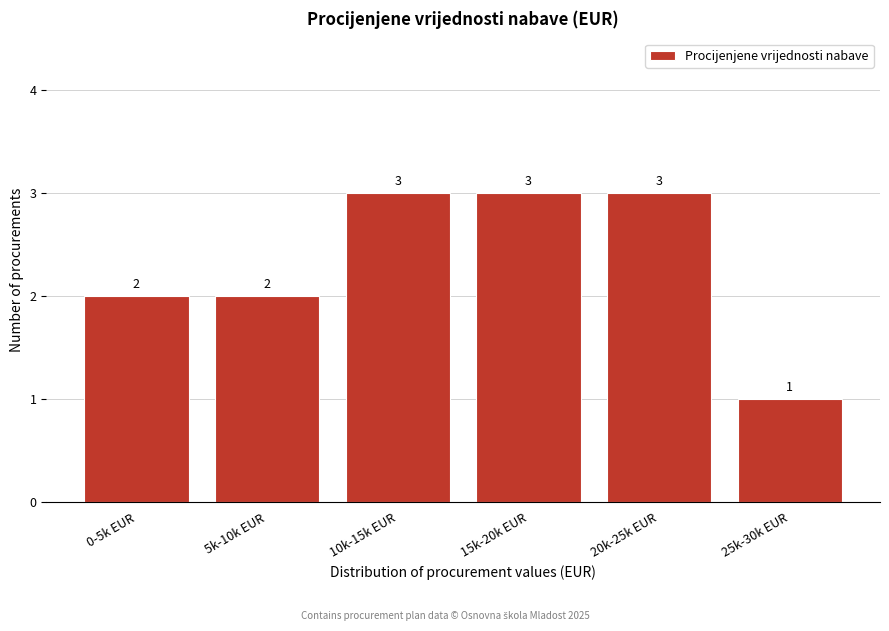

Reading left to right, extract all data points from this chart.

0-5k EUR=2	5k-10k EUR=2	10k-15k EUR=3	15k-20k EUR=3	20k-25k EUR=3	25k-30k EUR=1